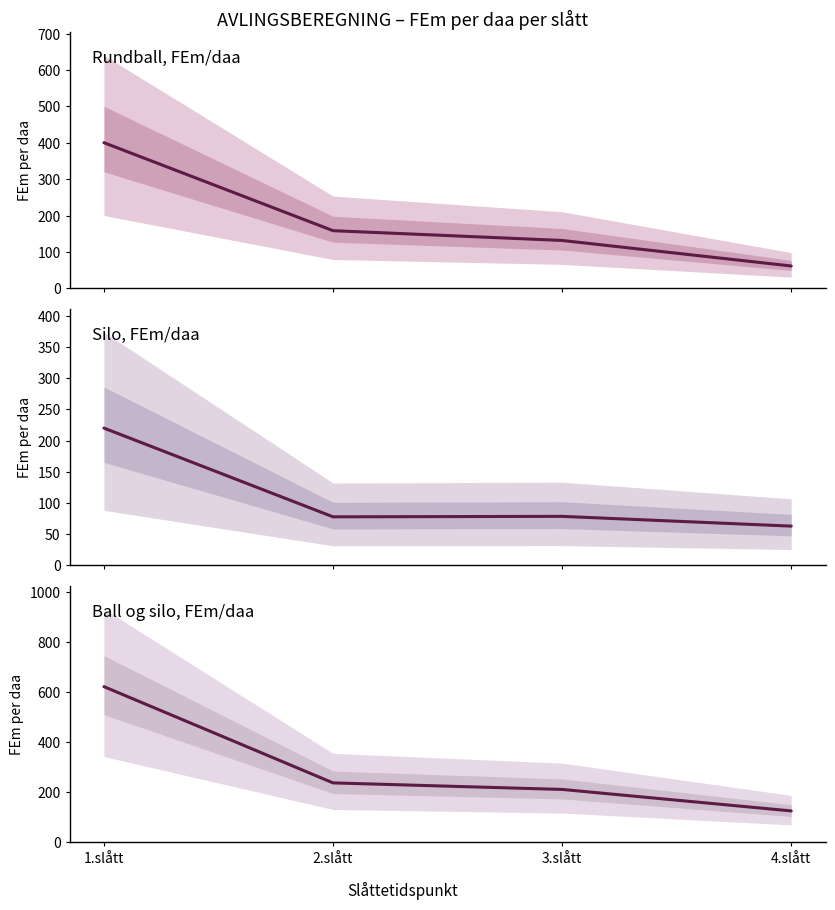

True or false: Ball og silo FEm/daa and Silo FEm/daa intersect in this chart.

False